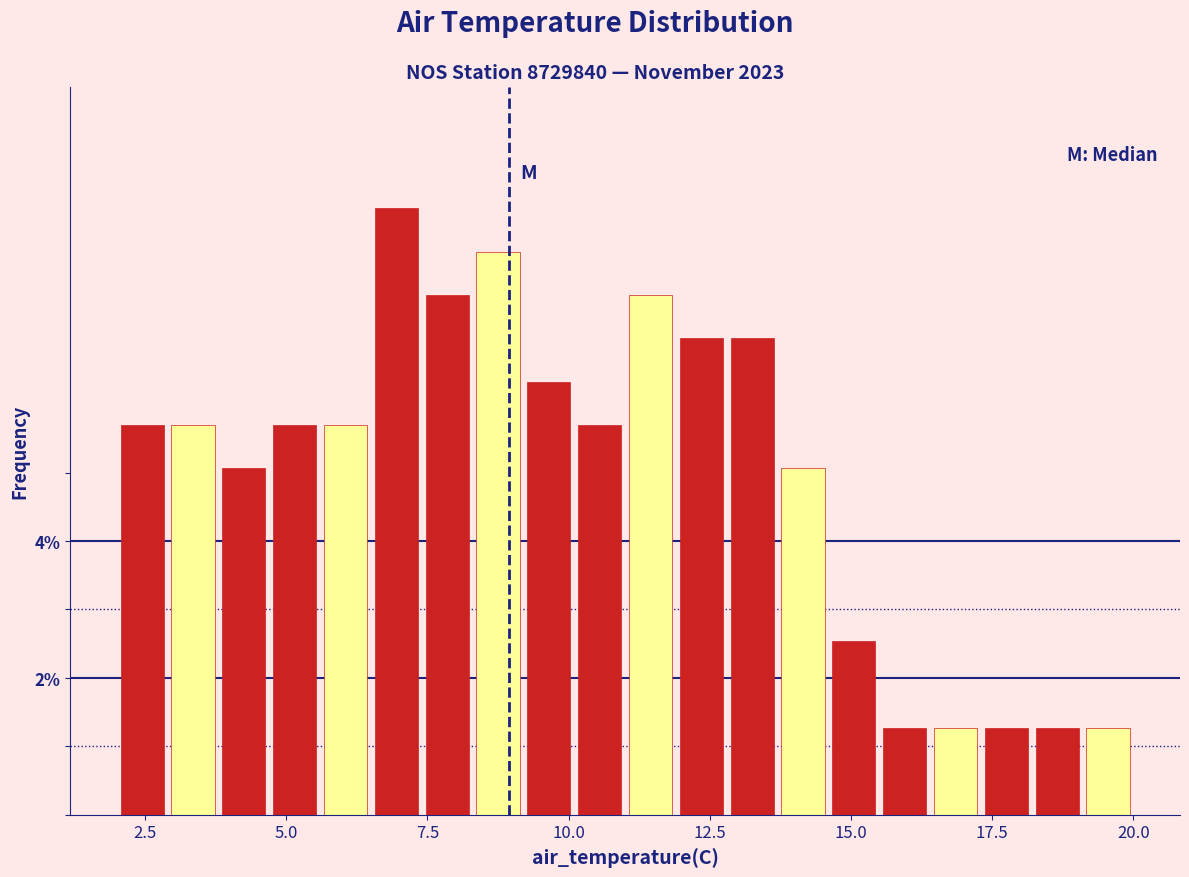

Read against the x-axis, roughly where is the centre of the tallest bar?

7.0